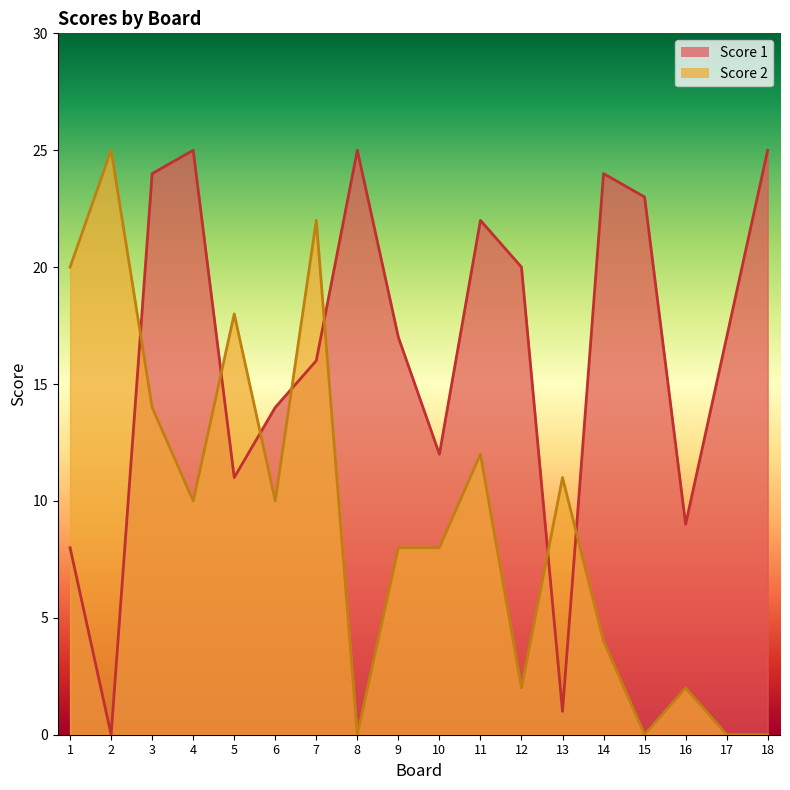

What is the greatest value displayed?

25